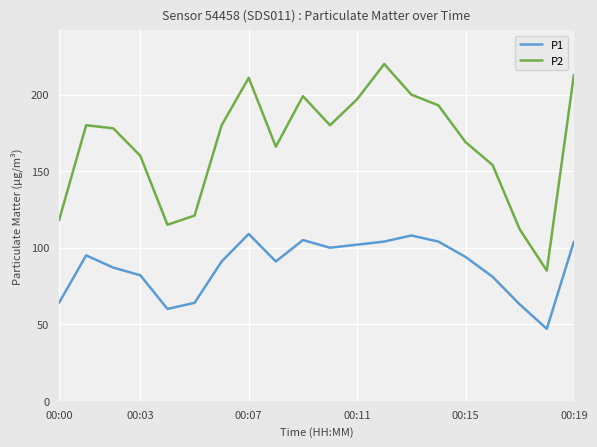

Reading right to left, what are all the values shown in this chart?

P1: 104	47	63	81	94	104	108	104	102	100	105	91	109	91	64	60	82	87	95	64
P2: 213	85	112	154	169	193	200	220	197	180	199	166	211	180	121	115	160	178	180	118